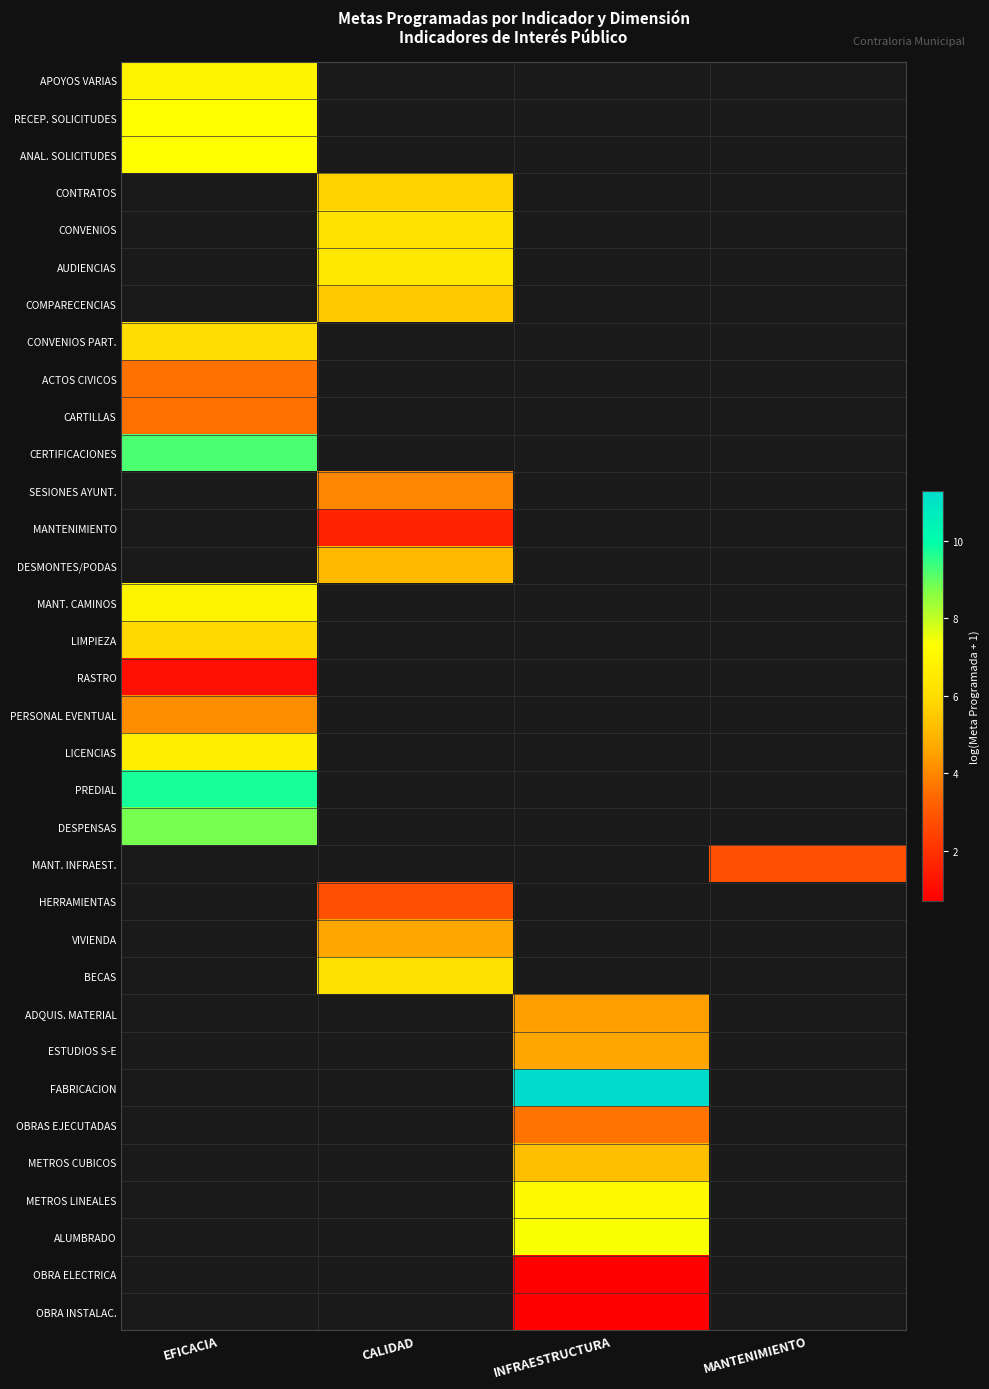

What is the minimum value shown in the chart?

0.7